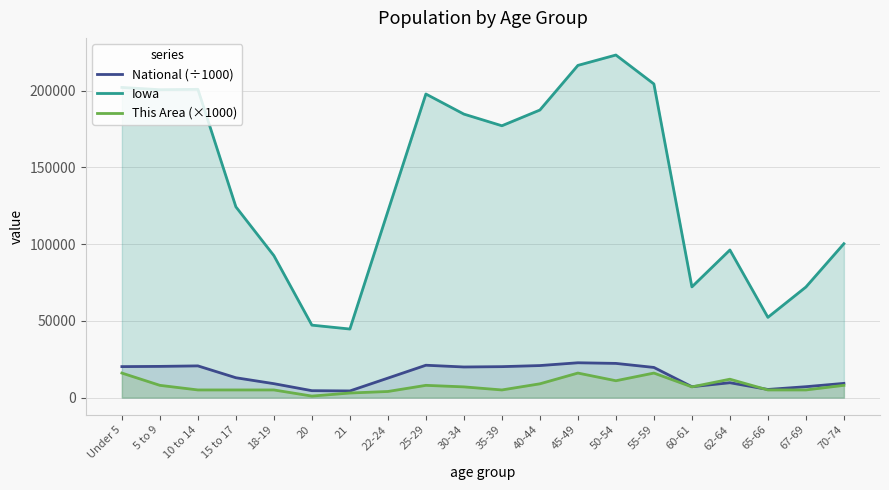

What is the value of the National (÷1000) point at the 8th from the left?

12712.6